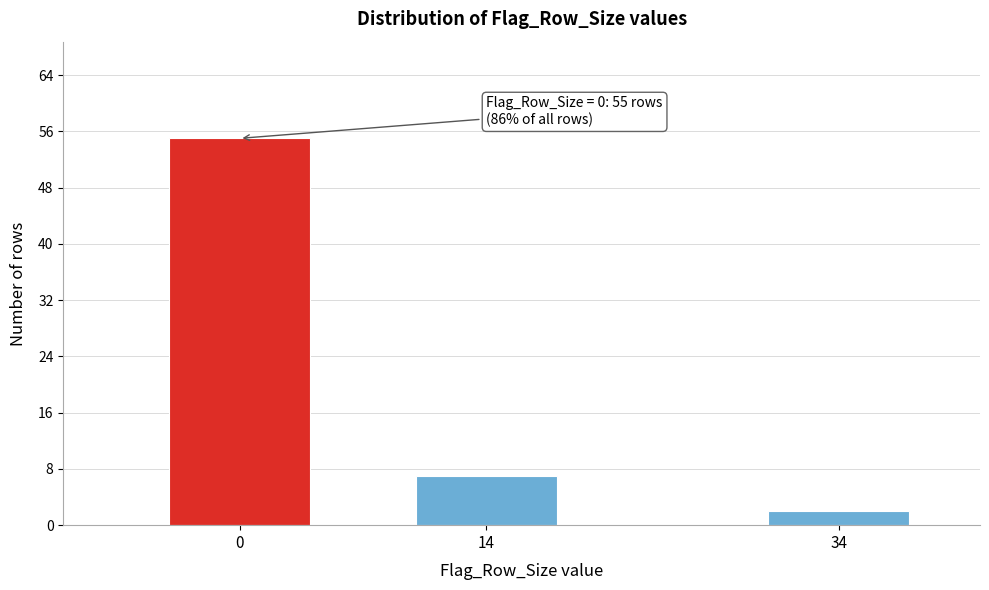

Reading right to left, extract all data points from this chart.

34=2	14=7	0=55